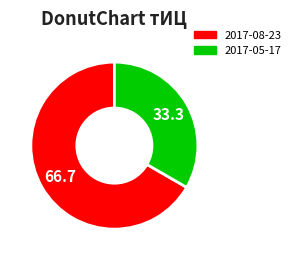

What is the smallest slice in the pie chart?

2017-05-17